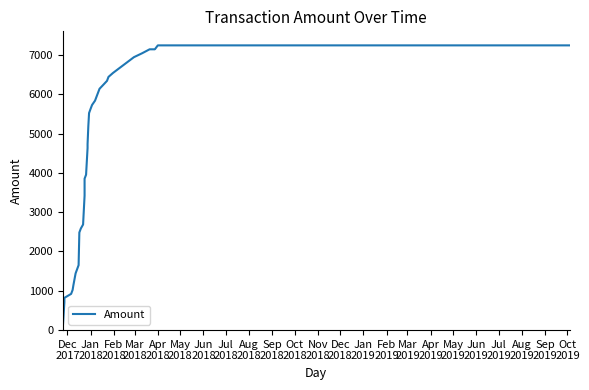

Which label corresponds to the smallest value in the chart?

Dec
2017